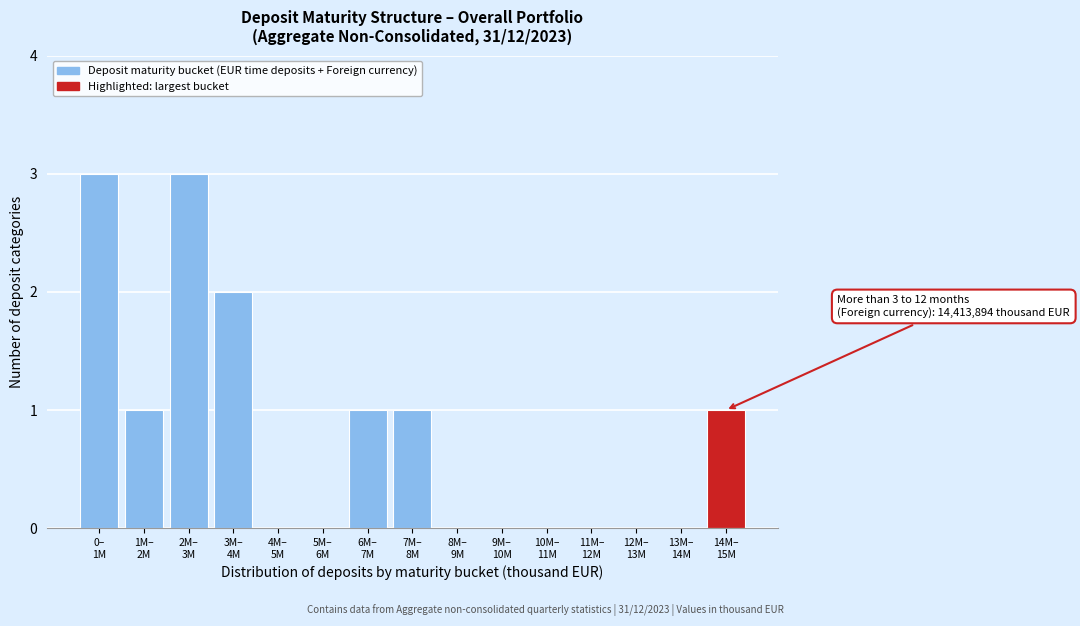

What is the sum of all values?

12